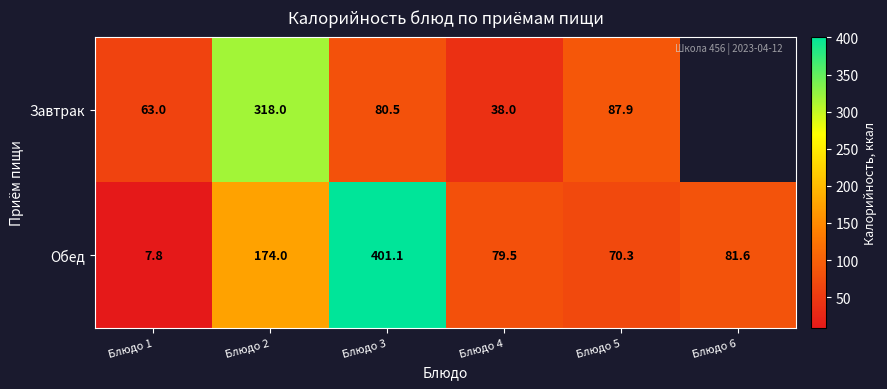

The Завтрак series shows 525.7 at Блюдо 2. True or false?

False